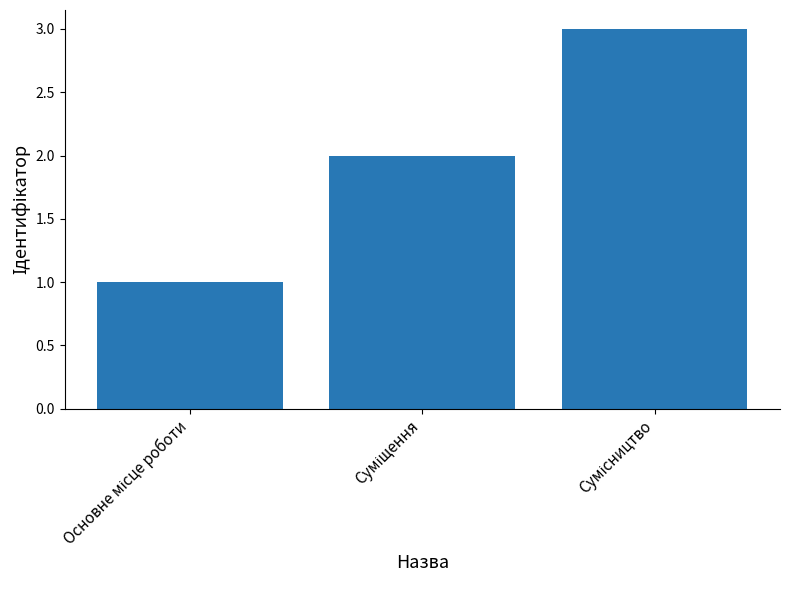

What is the maximum value shown in the chart?

3